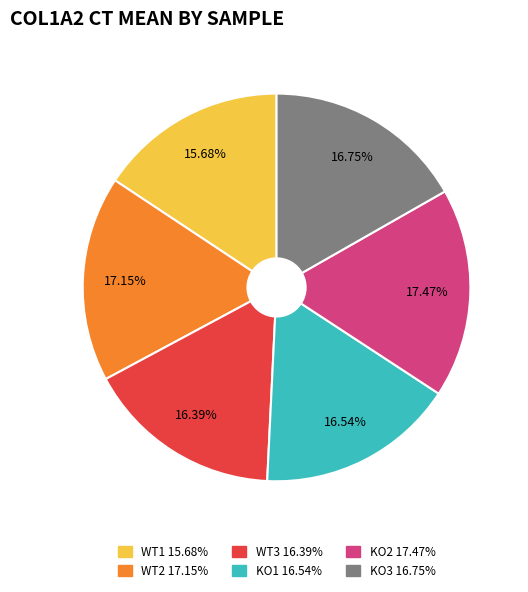

What percentage do KO3 and KO1 together represent?

33.3%